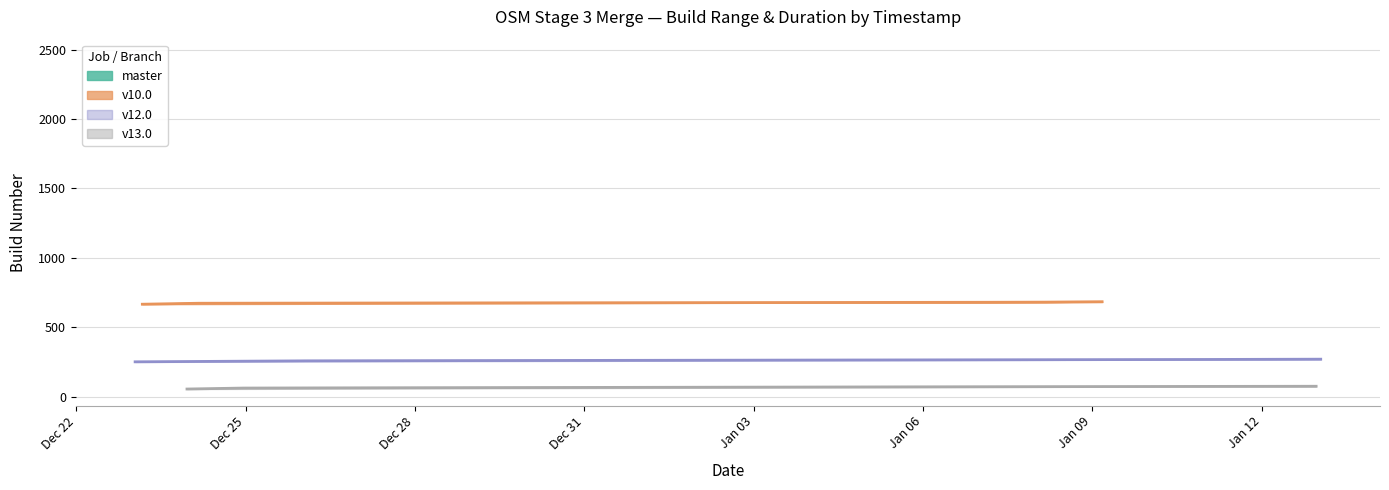

How many data points in duration are less than 3?

8